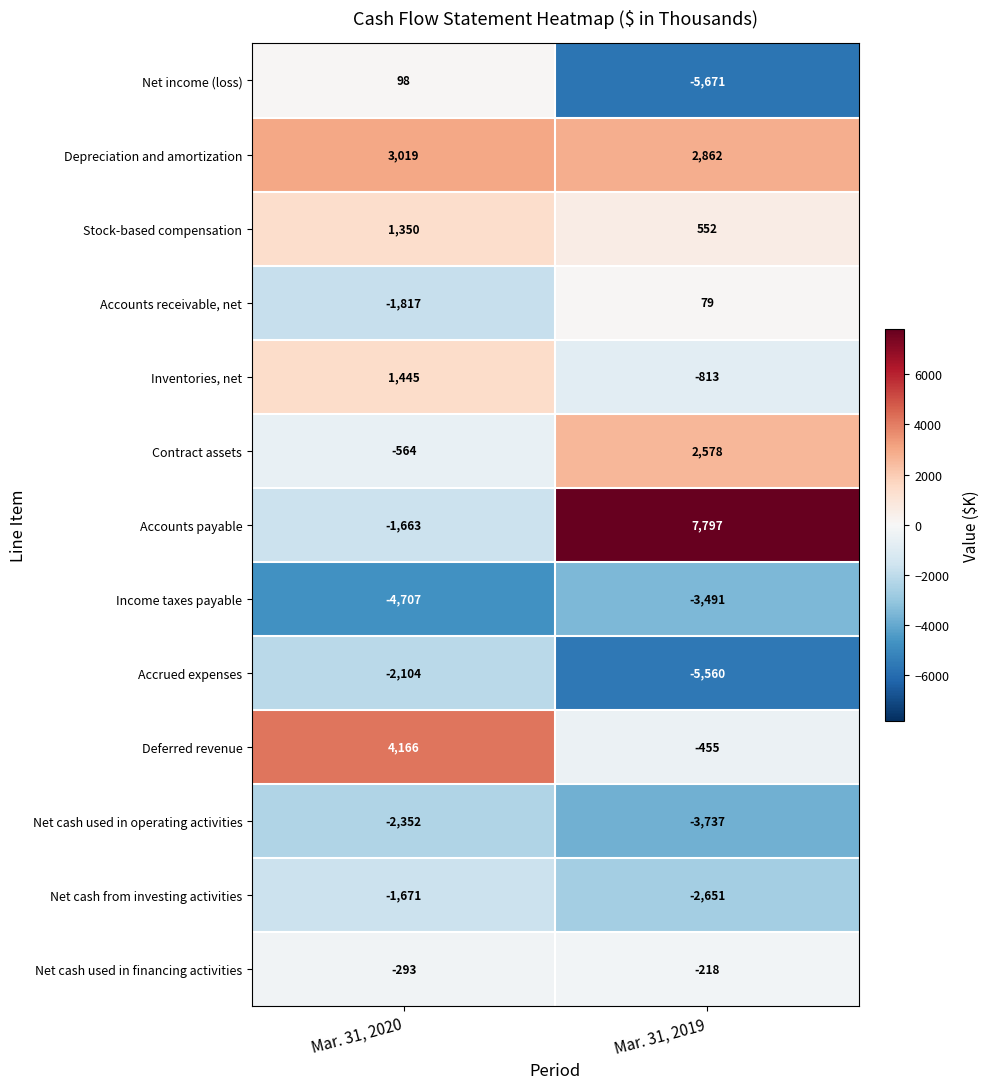

Rank the series at Mar. 31, 2019 from highest to lowest value.

Accounts payable, Depreciation and amortization, Contract assets, Stock-based compensation, Accounts receivable, net, Net cash used in financing activities, Deferred revenue, Inventories, net, Net cash from investing activities, Income taxes payable, Net cash used in operating activities, Accrued expenses, Net income (loss)